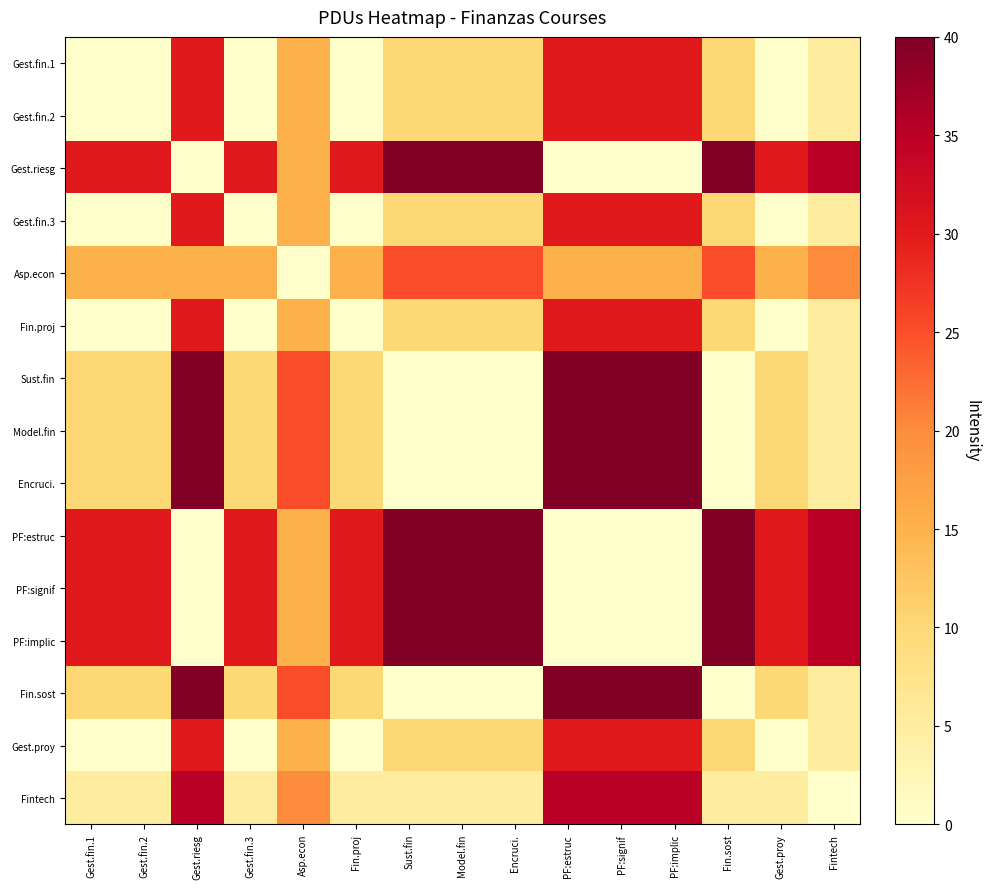

Reading left to right, transcribe all the data shown in this chart.

Gest.fin.1: Gest.fin.1=0	Gest.fin.2=0	Gest.riesg=30	Gest.fin.3=0	Asp.econ=15	Fin.proj=0	Sust.fin=10	Model.fin=10	Encruci.=10	PF:estruc=30	PF:signif=30	PF:implic=30	Fin.sost=10	Gest.proy=0	Fintech=5
Gest.fin.2: Gest.fin.1=0	Gest.fin.2=0	Gest.riesg=30	Gest.fin.3=0	Asp.econ=15	Fin.proj=0	Sust.fin=10	Model.fin=10	Encruci.=10	PF:estruc=30	PF:signif=30	PF:implic=30	Fin.sost=10	Gest.proy=0	Fintech=5
Gest.riesg: Gest.fin.1=30	Gest.fin.2=30	Gest.riesg=0	Gest.fin.3=30	Asp.econ=15	Fin.proj=30	Sust.fin=40	Model.fin=40	Encruci.=40	PF:estruc=0	PF:signif=0	PF:implic=0	Fin.sost=40	Gest.proy=30	Fintech=35
Gest.fin.3: Gest.fin.1=0	Gest.fin.2=0	Gest.riesg=30	Gest.fin.3=0	Asp.econ=15	Fin.proj=0	Sust.fin=10	Model.fin=10	Encruci.=10	PF:estruc=30	PF:signif=30	PF:implic=30	Fin.sost=10	Gest.proy=0	Fintech=5
Asp.econ: Gest.fin.1=15	Gest.fin.2=15	Gest.riesg=15	Gest.fin.3=15	Asp.econ=0	Fin.proj=15	Sust.fin=25	Model.fin=25	Encruci.=25	PF:estruc=15	PF:signif=15	PF:implic=15	Fin.sost=25	Gest.proy=15	Fintech=20
Fin.proj: Gest.fin.1=0	Gest.fin.2=0	Gest.riesg=30	Gest.fin.3=0	Asp.econ=15	Fin.proj=0	Sust.fin=10	Model.fin=10	Encruci.=10	PF:estruc=30	PF:signif=30	PF:implic=30	Fin.sost=10	Gest.proy=0	Fintech=5
Sust.fin: Gest.fin.1=10	Gest.fin.2=10	Gest.riesg=40	Gest.fin.3=10	Asp.econ=25	Fin.proj=10	Sust.fin=0	Model.fin=0	Encruci.=0	PF:estruc=40	PF:signif=40	PF:implic=40	Fin.sost=0	Gest.proy=10	Fintech=5
Model.fin: Gest.fin.1=10	Gest.fin.2=10	Gest.riesg=40	Gest.fin.3=10	Asp.econ=25	Fin.proj=10	Sust.fin=0	Model.fin=0	Encruci.=0	PF:estruc=40	PF:signif=40	PF:implic=40	Fin.sost=0	Gest.proy=10	Fintech=5
Encruci.: Gest.fin.1=10	Gest.fin.2=10	Gest.riesg=40	Gest.fin.3=10	Asp.econ=25	Fin.proj=10	Sust.fin=0	Model.fin=0	Encruci.=0	PF:estruc=40	PF:signif=40	PF:implic=40	Fin.sost=0	Gest.proy=10	Fintech=5
PF:estruc: Gest.fin.1=30	Gest.fin.2=30	Gest.riesg=0	Gest.fin.3=30	Asp.econ=15	Fin.proj=30	Sust.fin=40	Model.fin=40	Encruci.=40	PF:estruc=0	PF:signif=0	PF:implic=0	Fin.sost=40	Gest.proy=30	Fintech=35
PF:signif: Gest.fin.1=30	Gest.fin.2=30	Gest.riesg=0	Gest.fin.3=30	Asp.econ=15	Fin.proj=30	Sust.fin=40	Model.fin=40	Encruci.=40	PF:estruc=0	PF:signif=0	PF:implic=0	Fin.sost=40	Gest.proy=30	Fintech=35
PF:implic: Gest.fin.1=30	Gest.fin.2=30	Gest.riesg=0	Gest.fin.3=30	Asp.econ=15	Fin.proj=30	Sust.fin=40	Model.fin=40	Encruci.=40	PF:estruc=0	PF:signif=0	PF:implic=0	Fin.sost=40	Gest.proy=30	Fintech=35
Fin.sost: Gest.fin.1=10	Gest.fin.2=10	Gest.riesg=40	Gest.fin.3=10	Asp.econ=25	Fin.proj=10	Sust.fin=0	Model.fin=0	Encruci.=0	PF:estruc=40	PF:signif=40	PF:implic=40	Fin.sost=0	Gest.proy=10	Fintech=5
Gest.proy: Gest.fin.1=0	Gest.fin.2=0	Gest.riesg=30	Gest.fin.3=0	Asp.econ=15	Fin.proj=0	Sust.fin=10	Model.fin=10	Encruci.=10	PF:estruc=30	PF:signif=30	PF:implic=30	Fin.sost=10	Gest.proy=0	Fintech=5
Fintech: Gest.fin.1=5	Gest.fin.2=5	Gest.riesg=35	Gest.fin.3=5	Asp.econ=20	Fin.proj=5	Sust.fin=5	Model.fin=5	Encruci.=5	PF:estruc=35	PF:signif=35	PF:implic=35	Fin.sost=5	Gest.proy=5	Fintech=0